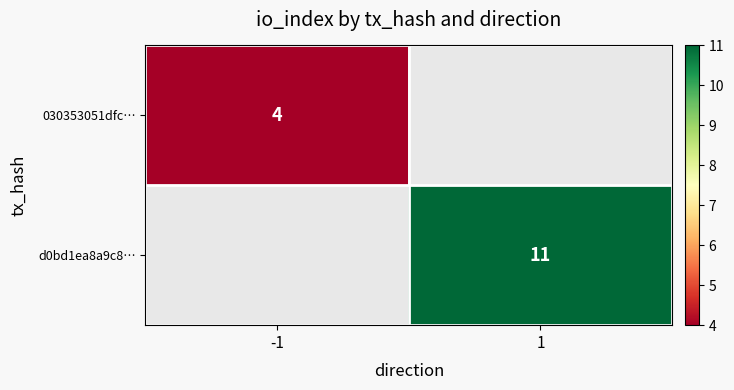

Count the number of data series in this chart.

2